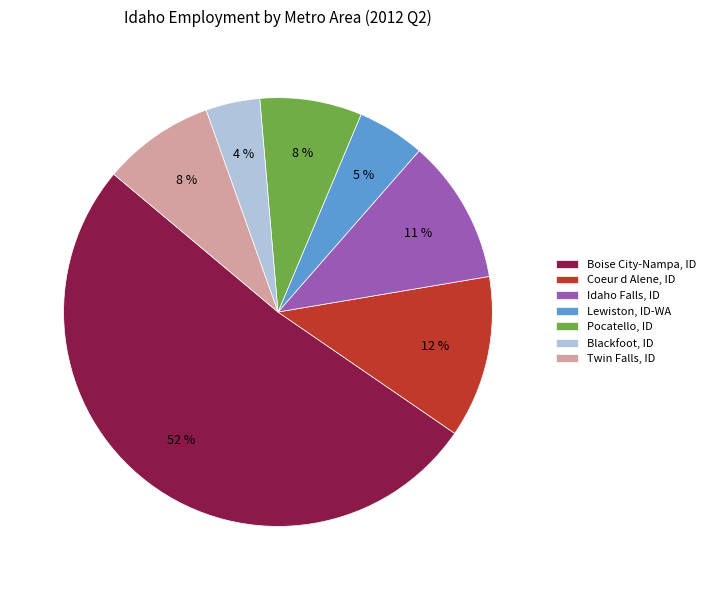

Which has a higher value, Twin Falls, ID or Idaho Falls, ID?

Idaho Falls, ID